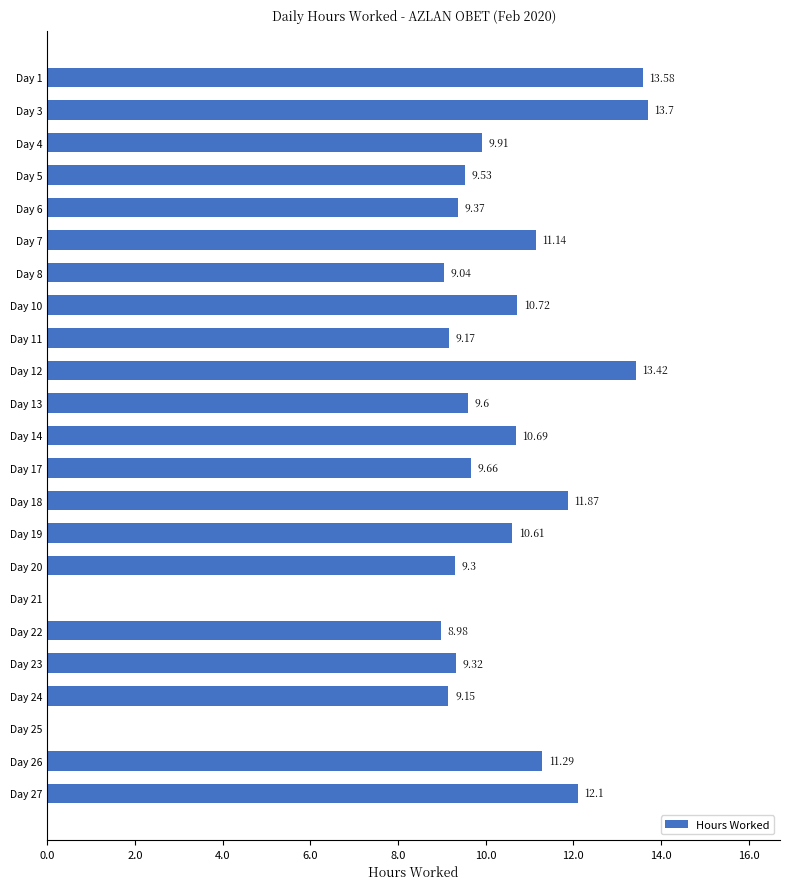

Approximately how many times larger is the value at Day 5 compared to Day 20?

1.0